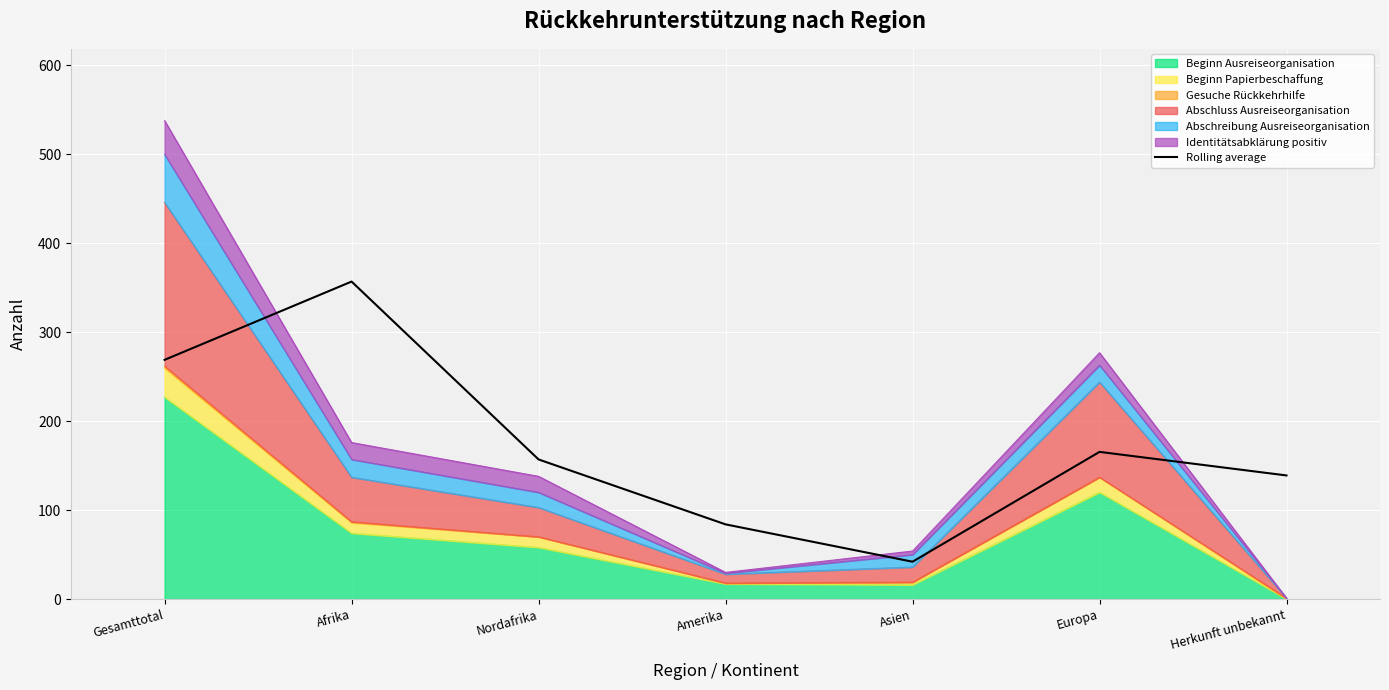

How many interior local peaks (higher than both neighbors) does the data have?

2